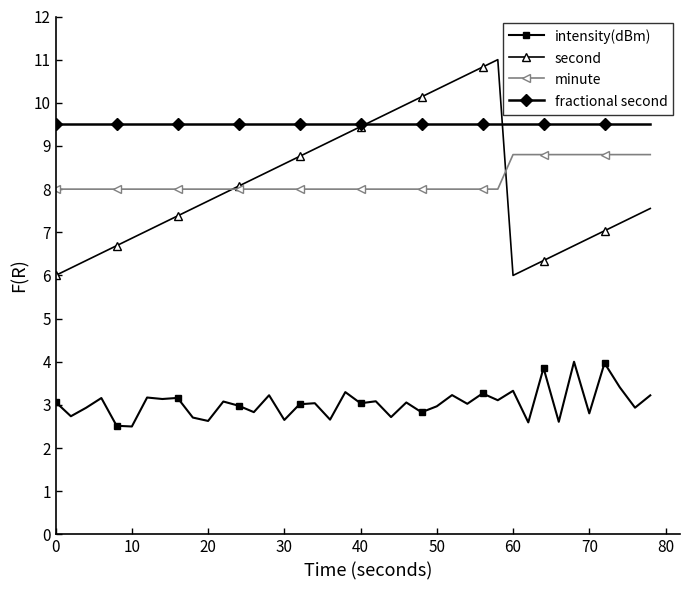

Which series has the widest spread of values?

second